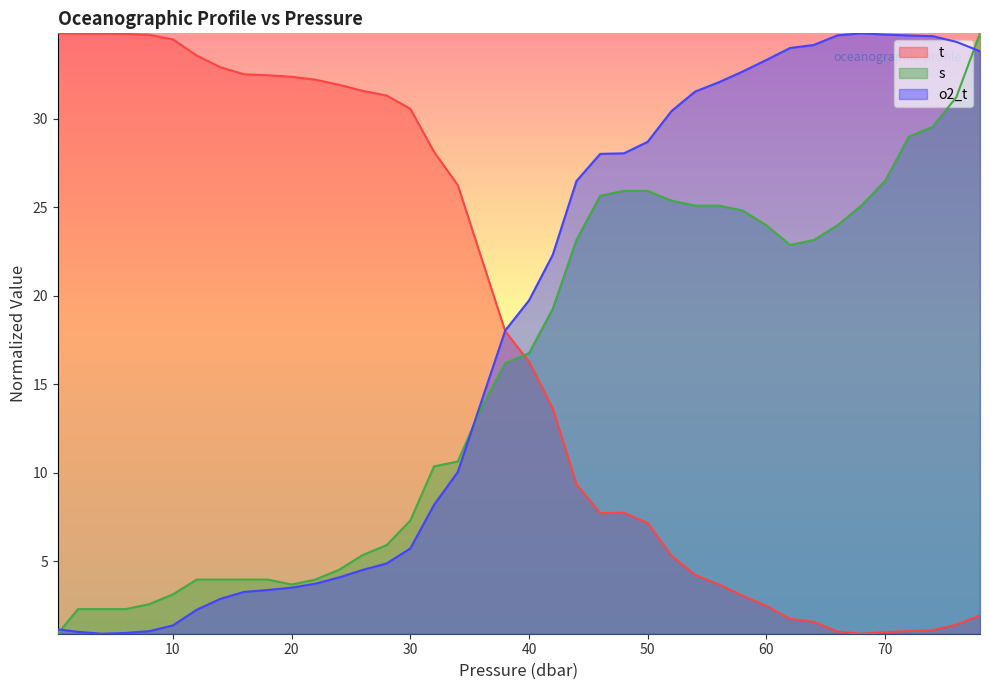

What is the sum of the o2_t values at 70.0 and 32.0?

42.9